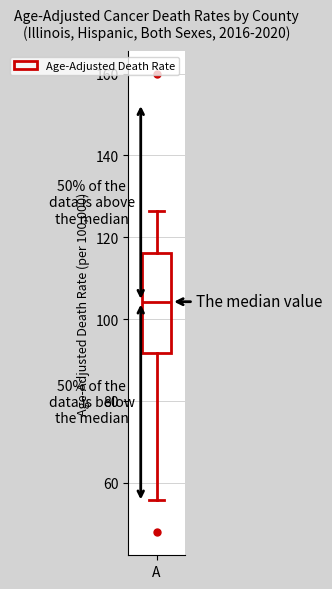

Where is the upper edge of the box for A on the y-axis? The values are not printed on the chart, so give them approximately, as read against the axis.

116